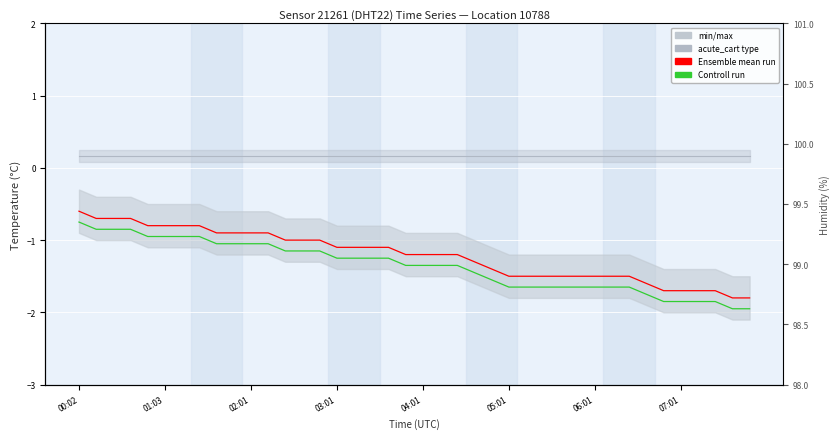

Reading right to left, transcribe all the data shown in this chart.

Ensemble mean run: -1.8	-1.8	-1.7	-1.7	-1.7	-1.7	-1.6	-1.5	-1.5	-1.5	-1.5	-1.5	-1.5	-1.5	-1.5	-1.4	-1.3	-1.2	-1.2	-1.2	-1.2	-1.1	-1.1	-1.1	-1.1	-1.0	-1.0	-1.0	-0.9	-0.9	-0.9	-0.9	-0.8	-0.8	-0.8	-0.8	-0.7	-0.7	-0.7	-0.6
Controll run: -1.9	-1.9	-1.8	-1.8	-1.8	-1.8	-1.8	-1.6	-1.6	-1.6	-1.6	-1.6	-1.6	-1.6	-1.6	-1.5	-1.4	-1.3	-1.3	-1.3	-1.3	-1.2	-1.2	-1.2	-1.2	-1.1	-1.1	-1.1	-1.1	-1.1	-1.1	-1.1	-1.0	-1.0	-1.0	-1.0	-0.8	-0.8	-0.8	-0.8
acute_cart type line: 99.9	99.9	99.9	99.9	99.9	99.9	99.9	99.9	99.9	99.9	99.9	99.9	99.9	99.9	99.9	99.9	99.9	99.9	99.9	99.9	99.9	99.9	99.9	99.9	99.9	99.9	99.9	99.9	99.9	99.9	99.9	99.9	99.9	99.9	99.9	99.9	99.9	99.9	99.9	99.9